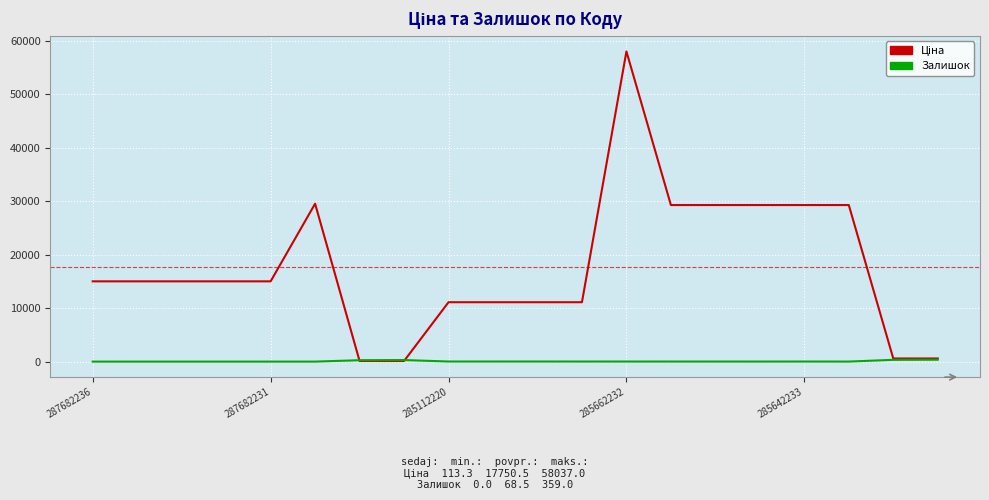

True or false: Залишок and Ціна cross at least once.

True